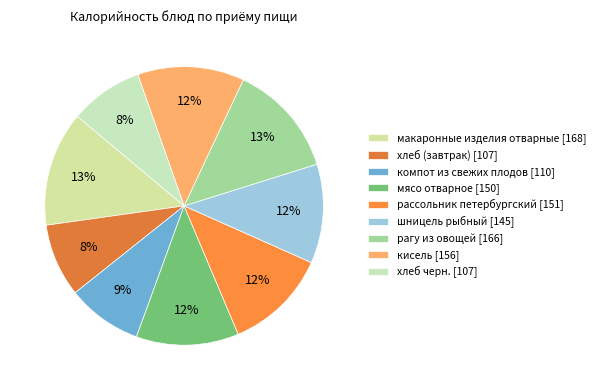

Which has a higher value, рассольник петербургский or кисель?

кисель